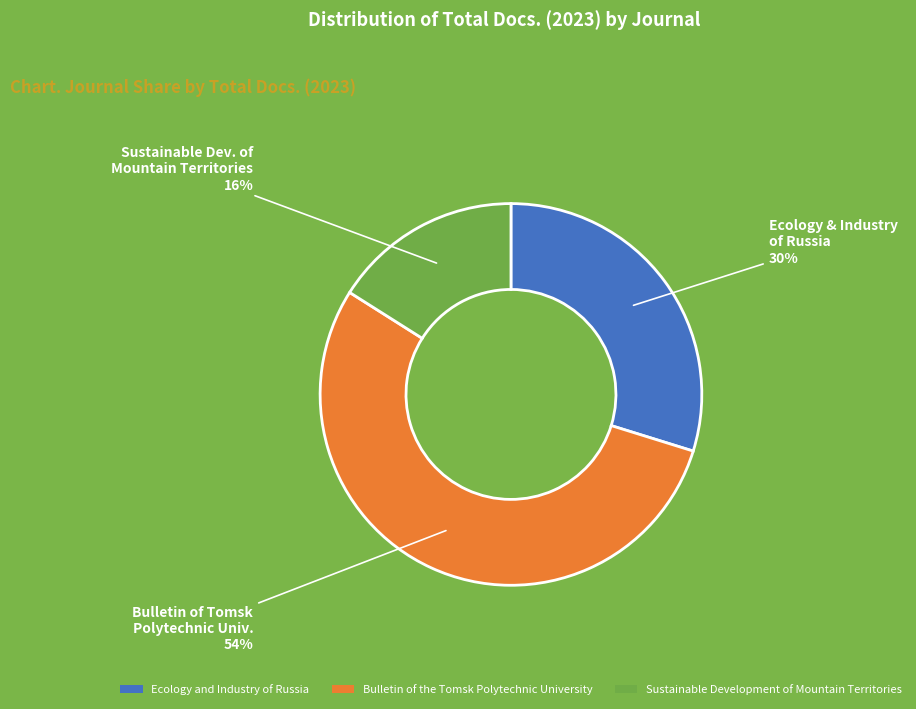

Is it true that Ecology and Industry of Russia is 19% of the pie?

False